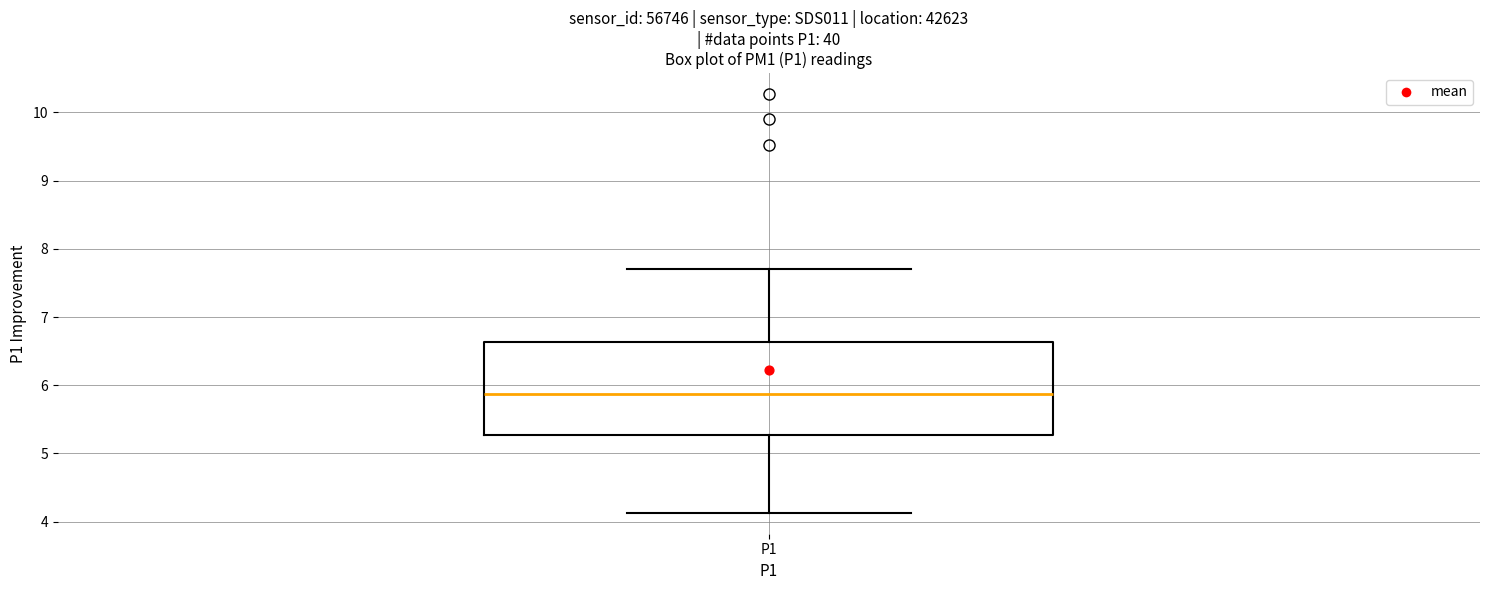

Where is the upper edge of the box for P1 on the y-axis? The values are not printed on the chart, so give them approximately, as read against the axis.

6.6